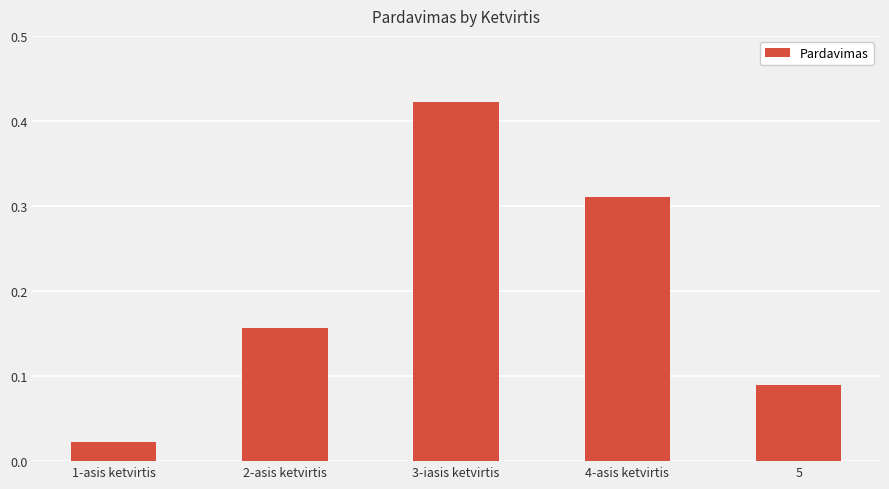

Where is the data nearest to the value 0?

1-asis ketvirtis